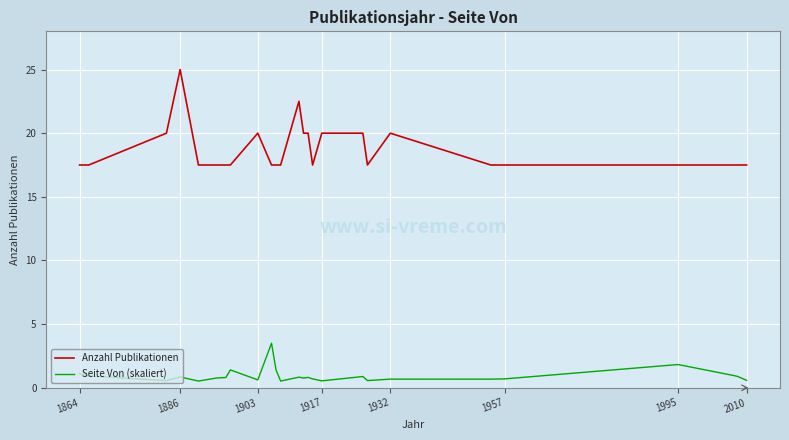

Which series has the largest range (max minus min)?

Anzahl Publikationen